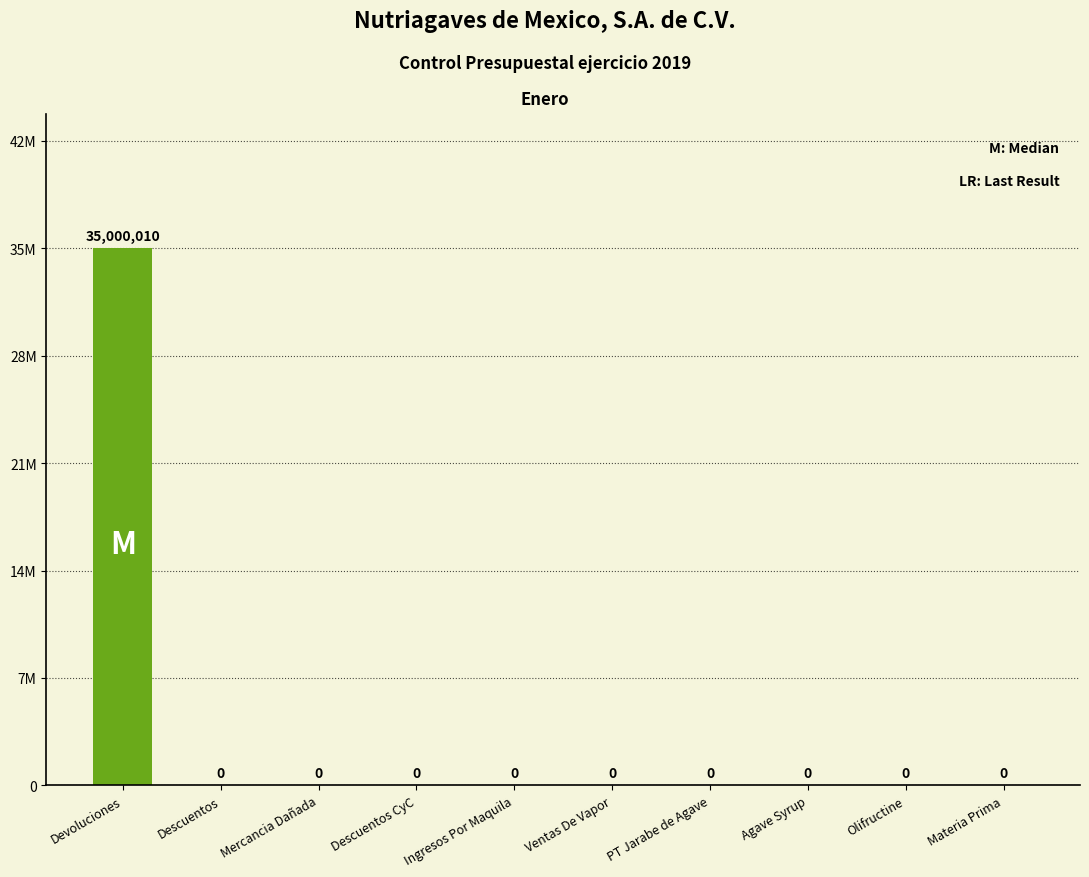

Are the bars horizontal?

No